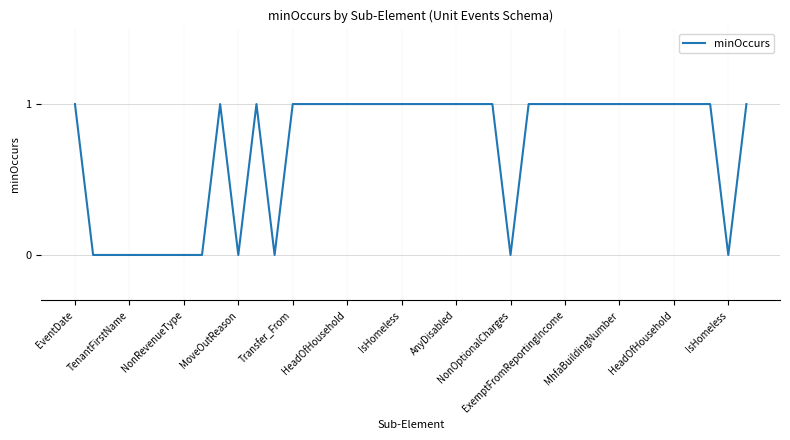

How many categories are shown in the chart?

38